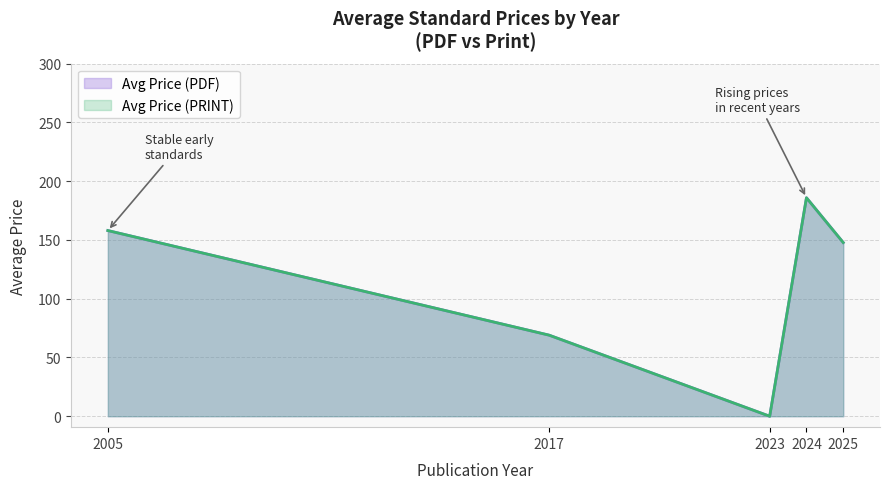

Does the chart display data point markers on the line(s)?

No